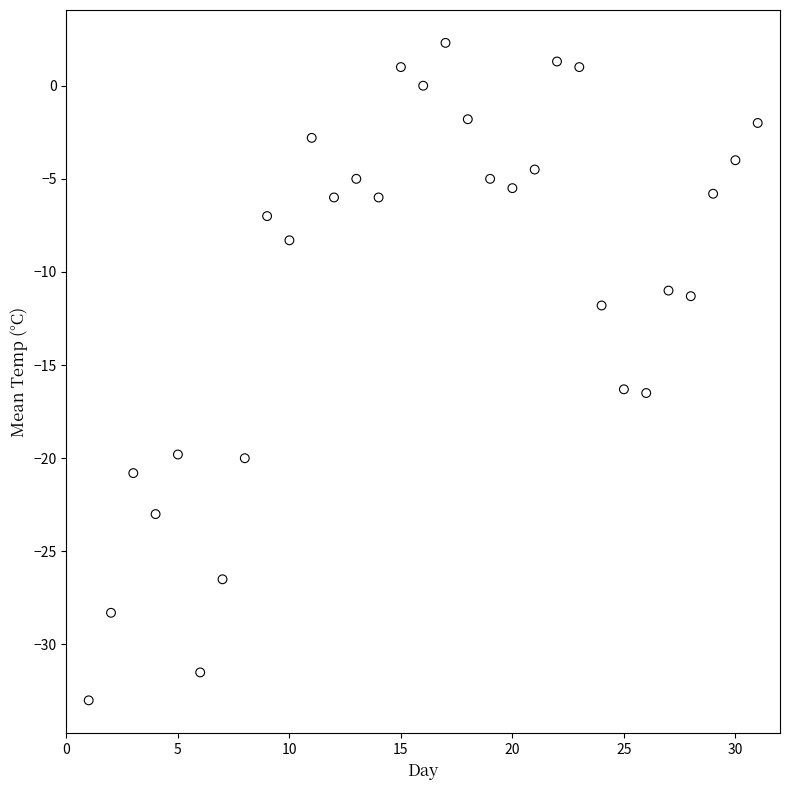

What is the range of Y values (max minus min)?

35.3